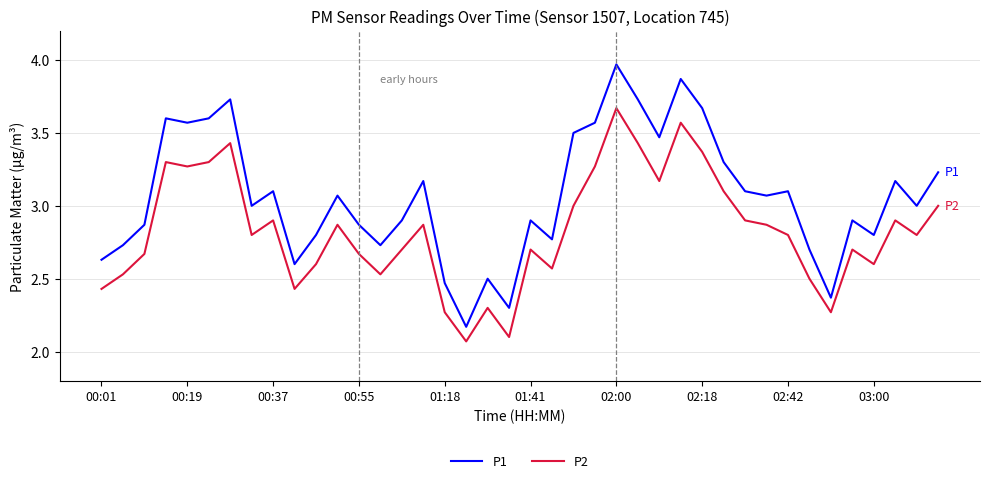

How many lines are shown in the chart?

2